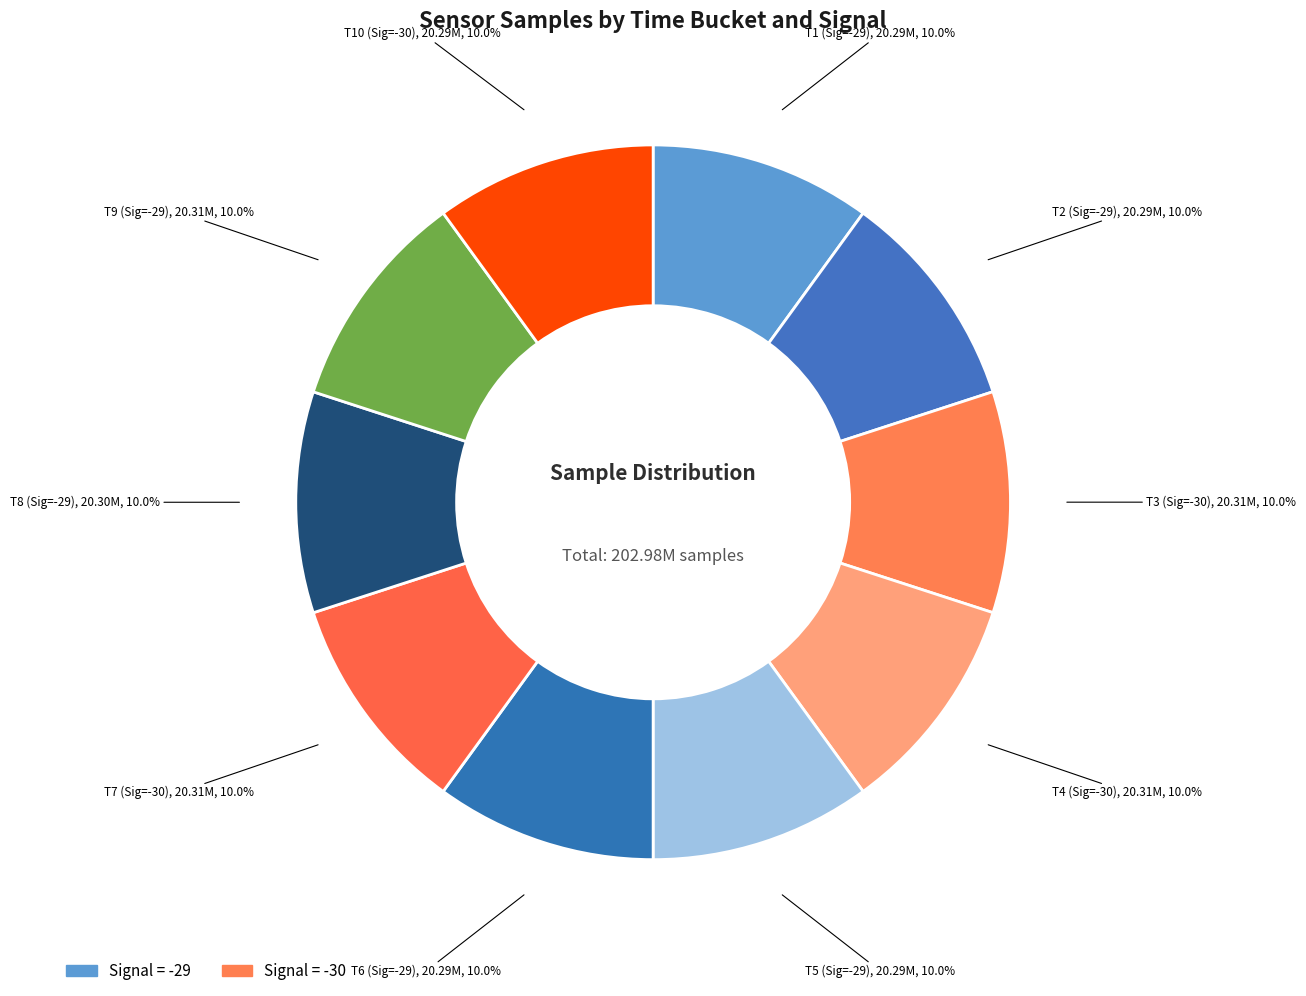

Which slice is the smallest?

-30